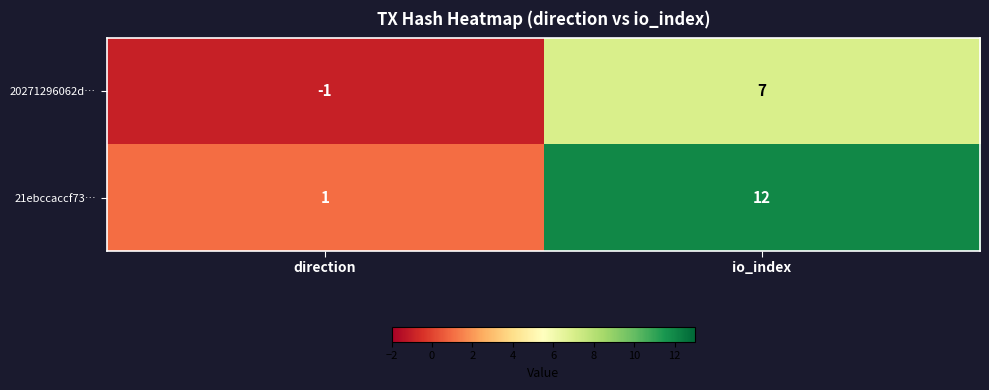

Is it true that 21ebccaccf73… equals 12 at io_index?

True